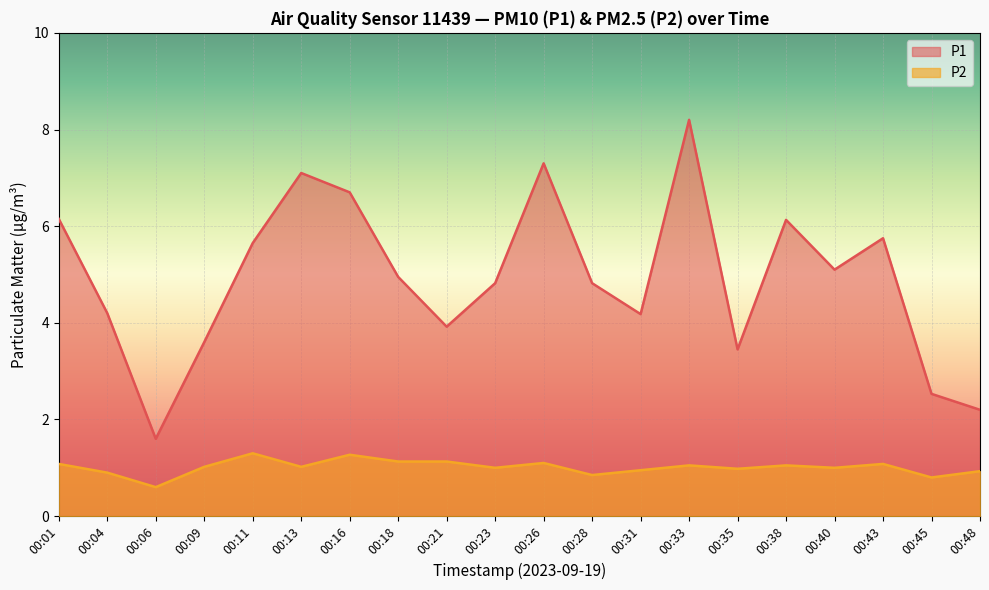

Which series has the largest range (max minus min)?

P1